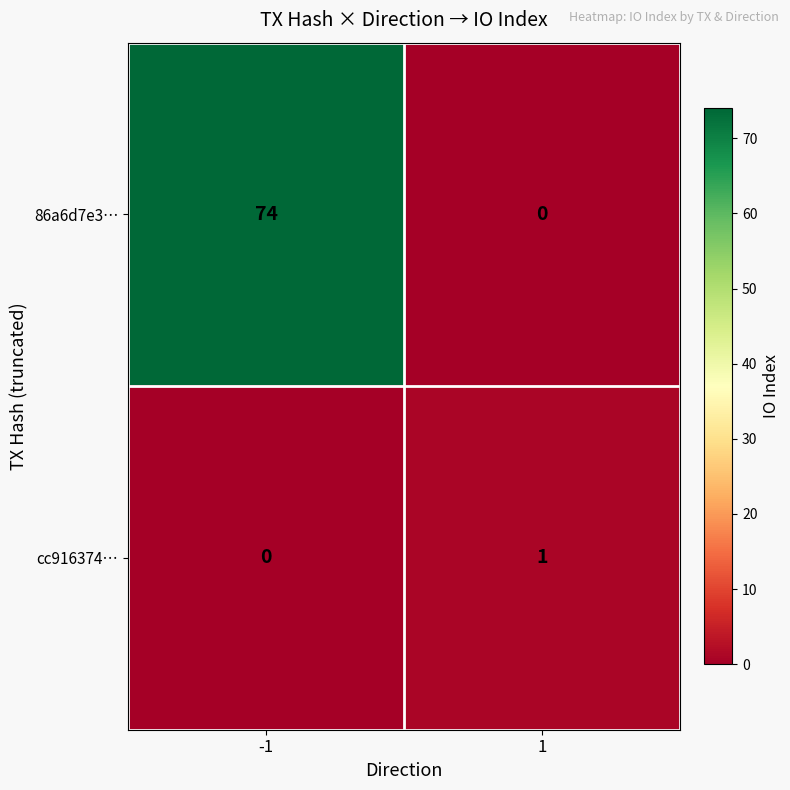

What is the greatest value displayed?

74